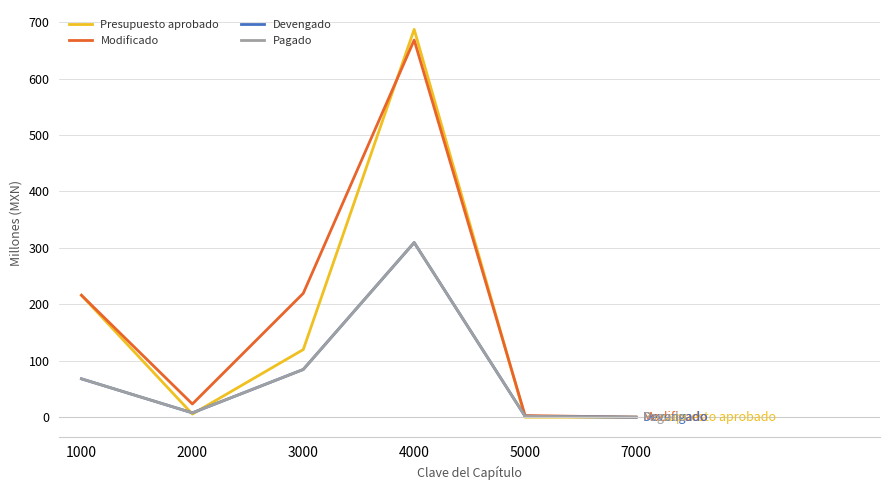

Does the chart have visible grid lines?

Yes